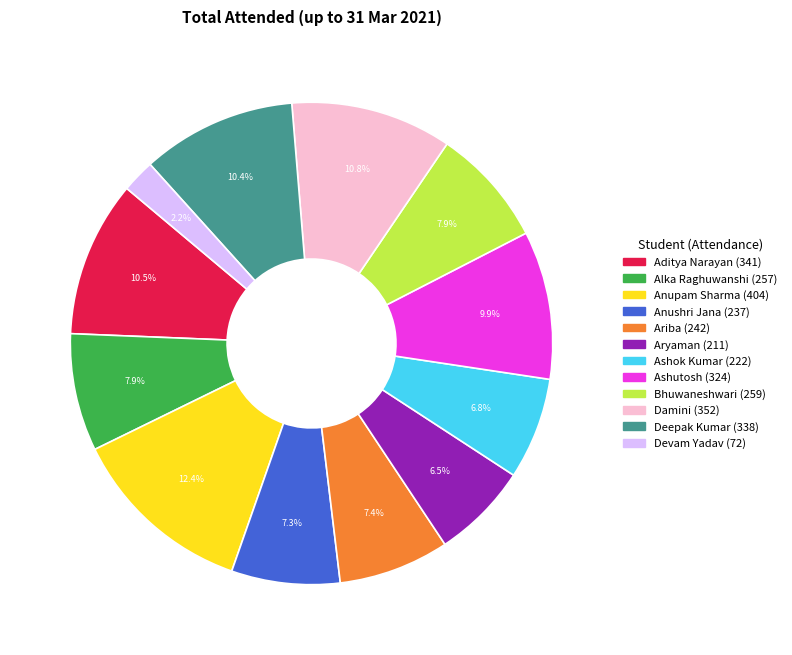

To the nearest percent, what percentage of the pie is Deepak Kumar?

10%